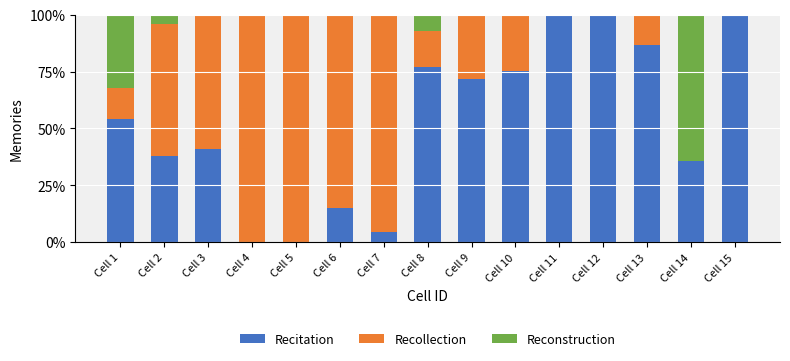

What is the total value across all series at Cell 1?

100.0